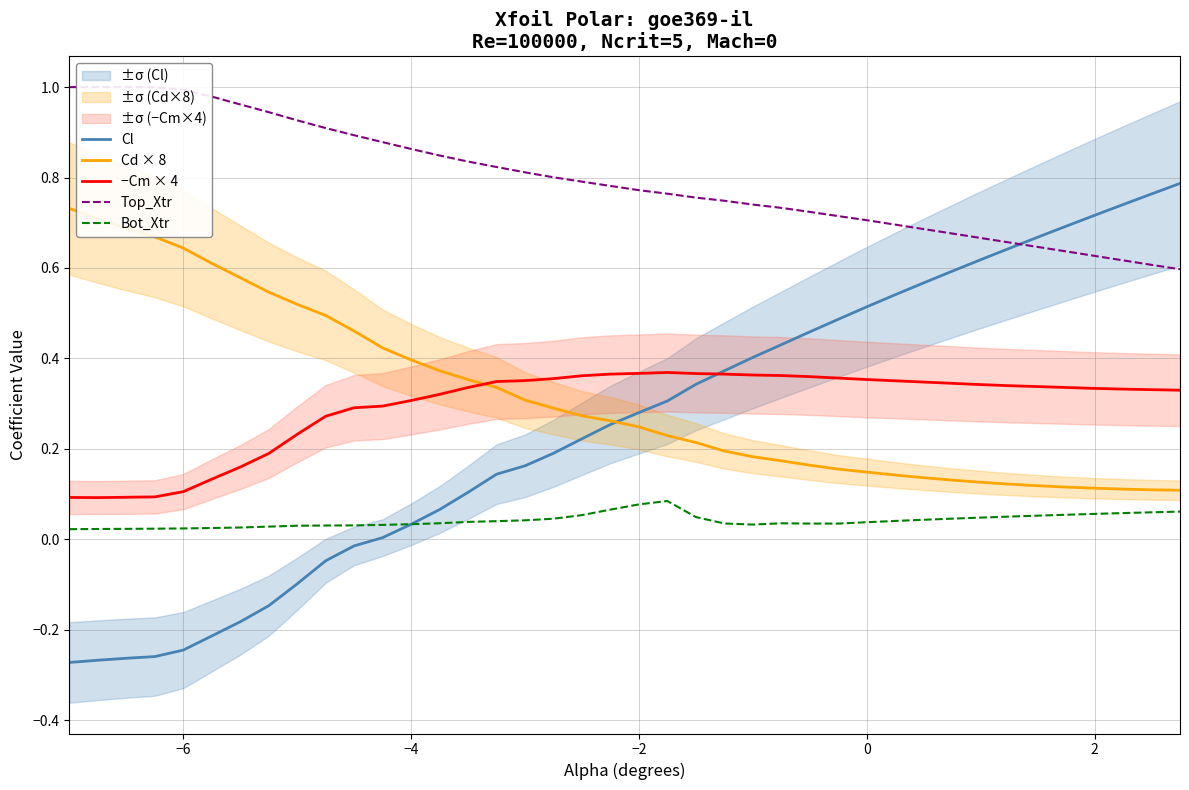

The value of Top_Xtr at 0 is 0.5. True or false?

False